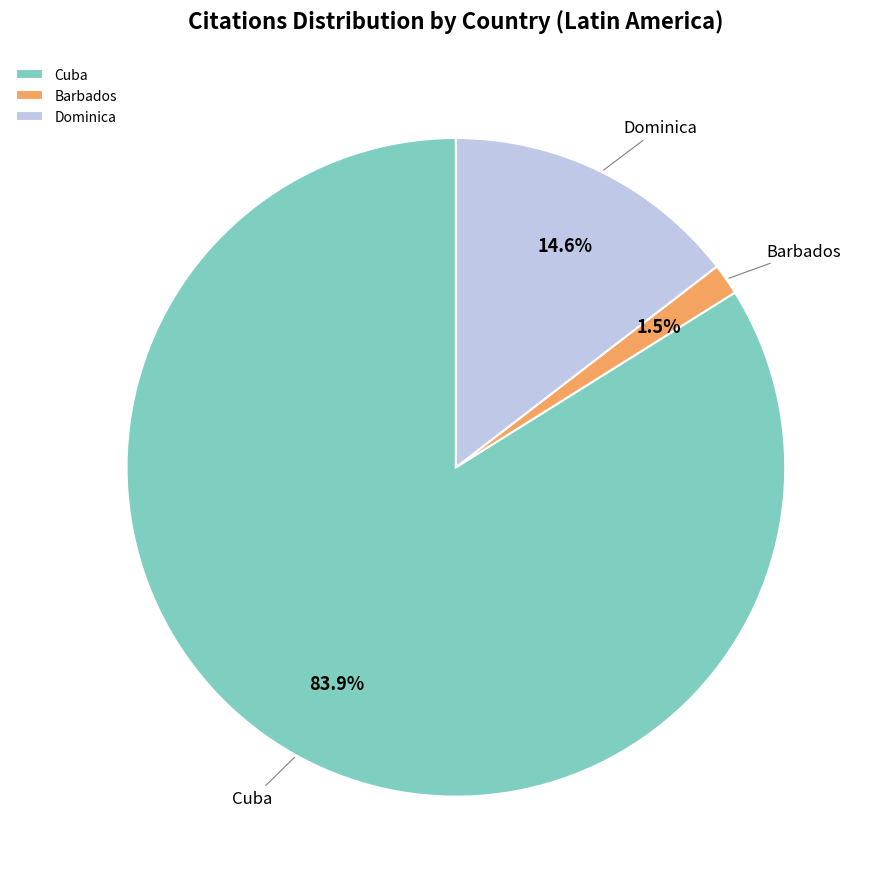

Count the number of slices in the pie.

3